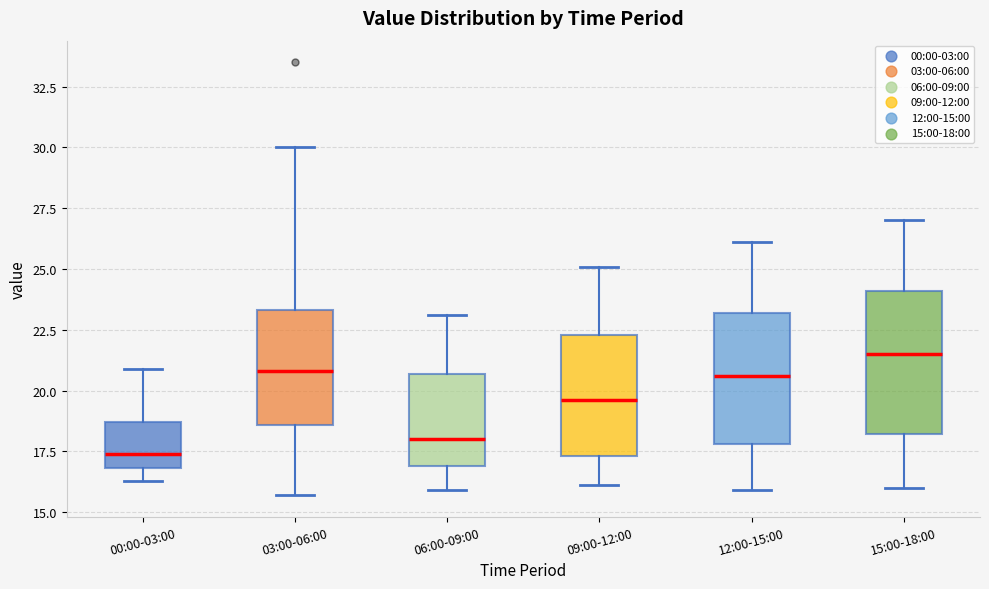

Reading left to right, read every box against the y-axis: the position of its median line, the range the box covers, and the ends of its whiskers. The values are not printed on the chart, so give them approximately, as read against the axis.

00:00-03:00: median 17.5, box 17.0 to 18.5, whiskers 16.5 to 21.0
03:00-06:00: median 21.0, box 18.5 to 23.5, whiskers 15.5 to 30.0
06:00-09:00: median 18.0, box 17.0 to 20.5, whiskers 16.0 to 23.0
09:00-12:00: median 19.5, box 17.5 to 22.5, whiskers 16.0 to 25.0
12:00-15:00: median 20.5, box 18.0 to 23.0, whiskers 16.0 to 26.0
15:00-18:00: median 21.5, box 18.0 to 24.0, whiskers 16.0 to 27.0